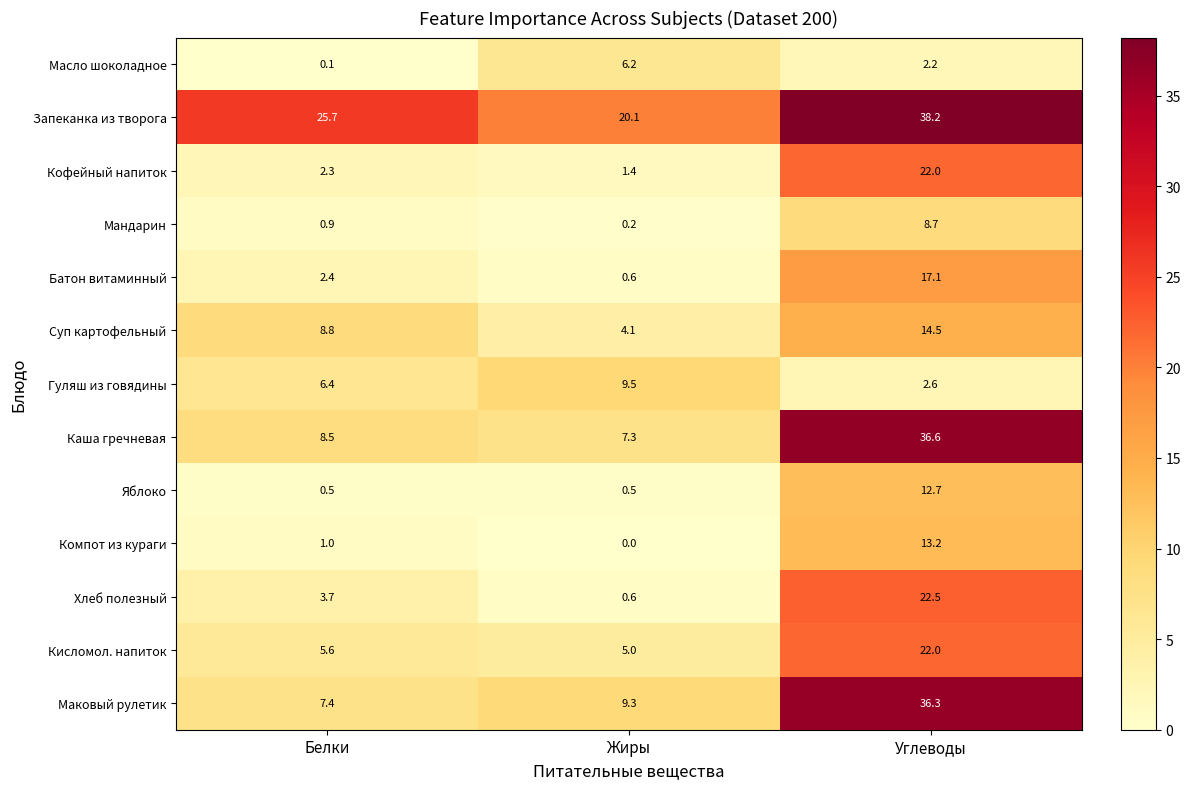

How many distinct data groups are displayed?

13